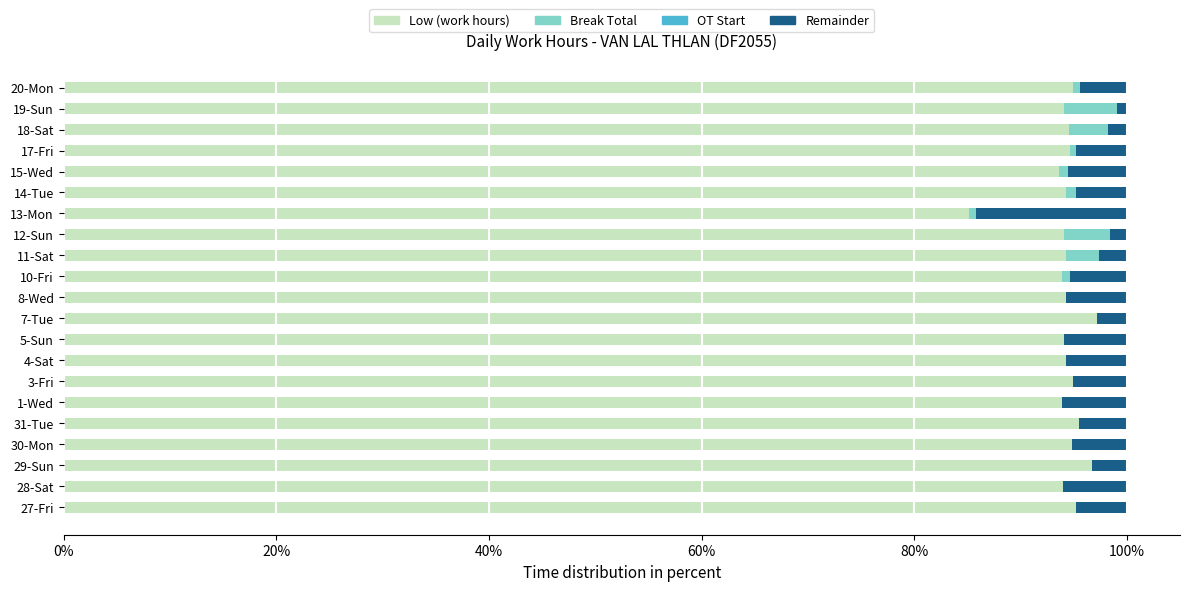

What is the total value across all series at 4-Sat?

100.0